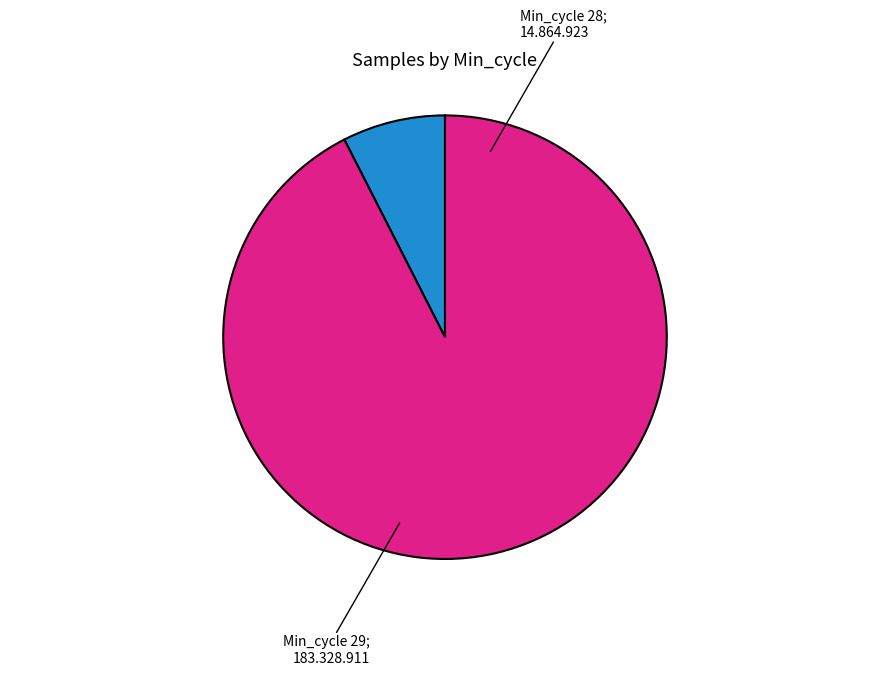

Is there a majority slice in this chart?

Yes